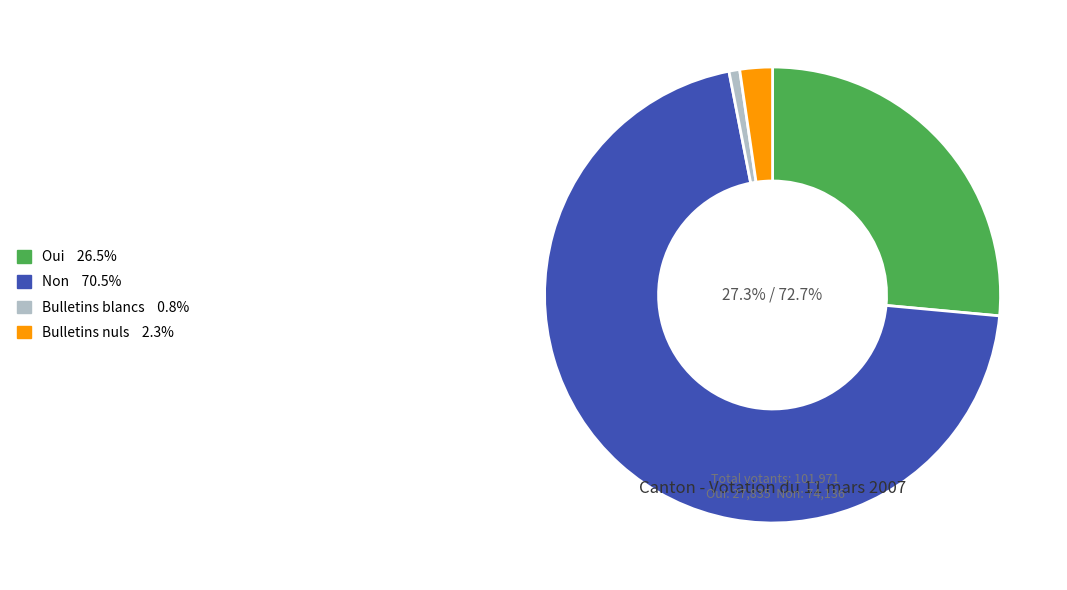

Which slice is the smallest?

Bulletins blancs